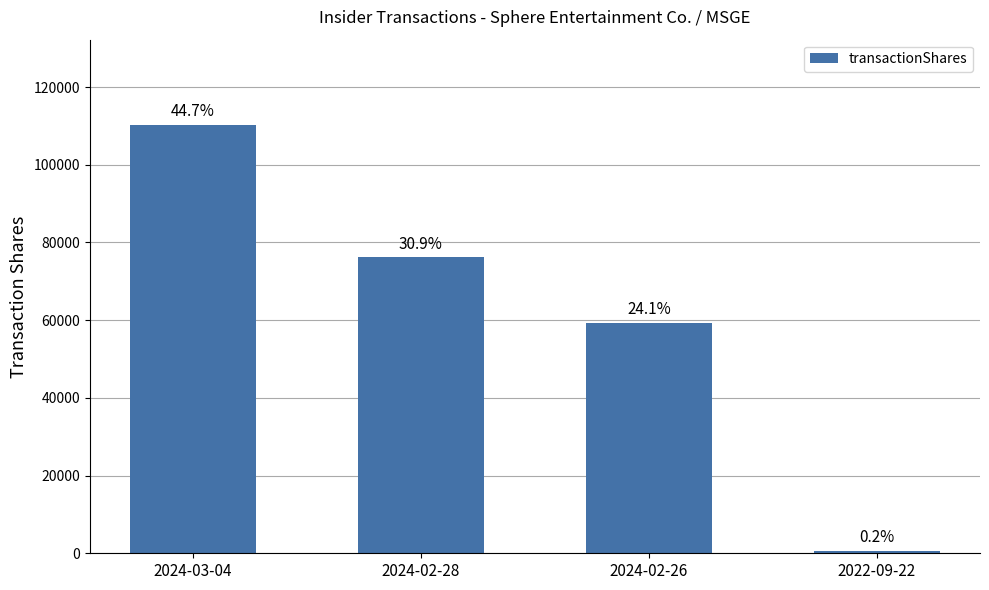

How many bars are there in total?

4